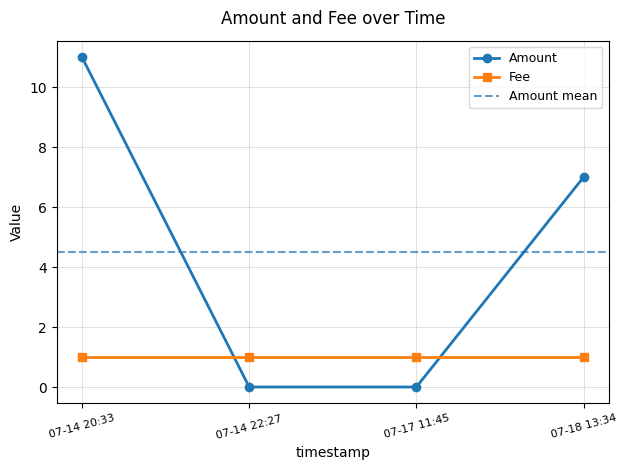

Between which two adjacent categories do Fee and Amount first intersect?

07-14 20:33 and 07-14 22:27